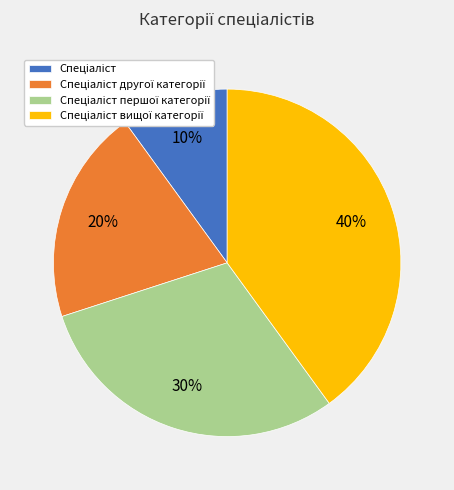

To the nearest percent, what is the difference between the largest and smallest slice percentages?

30%